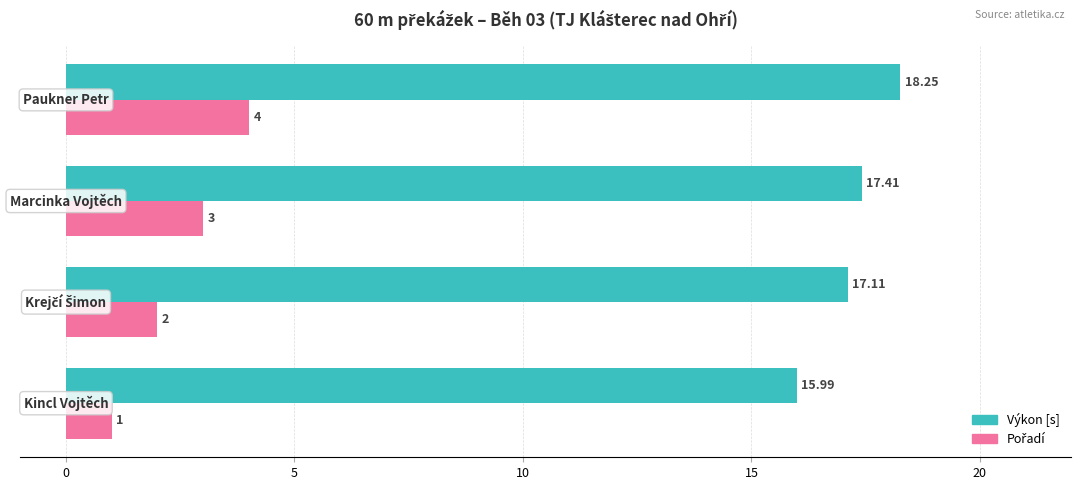

Which series has the largest total across all categories?

Výkon [s]